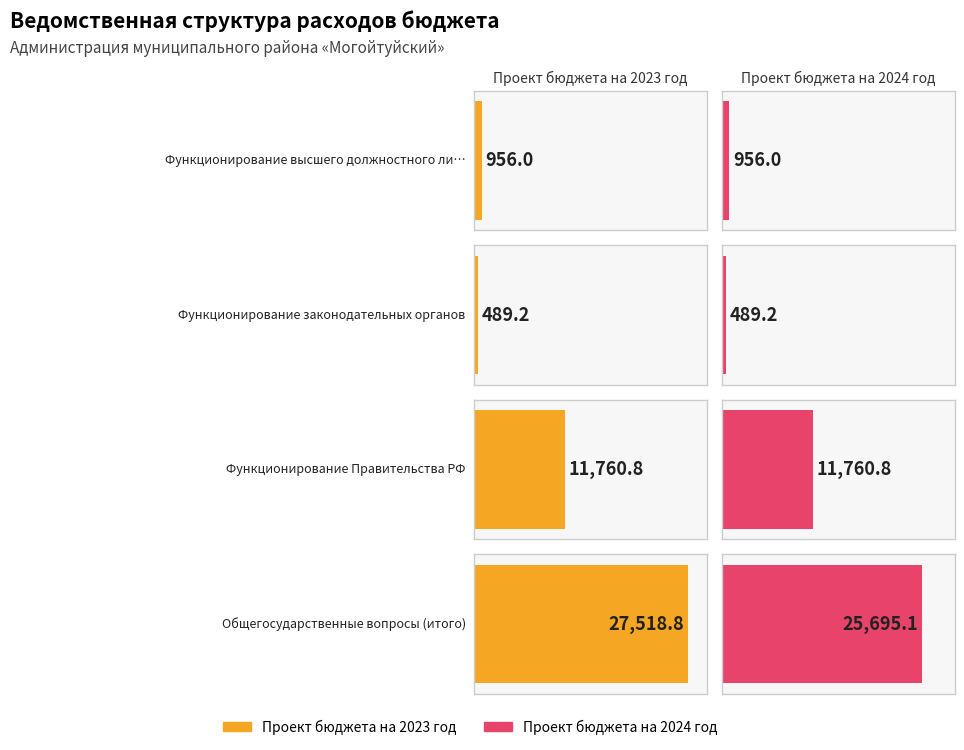

The Проект бюджета на 2023 год series shows 276.4 at 0. True or false?

False